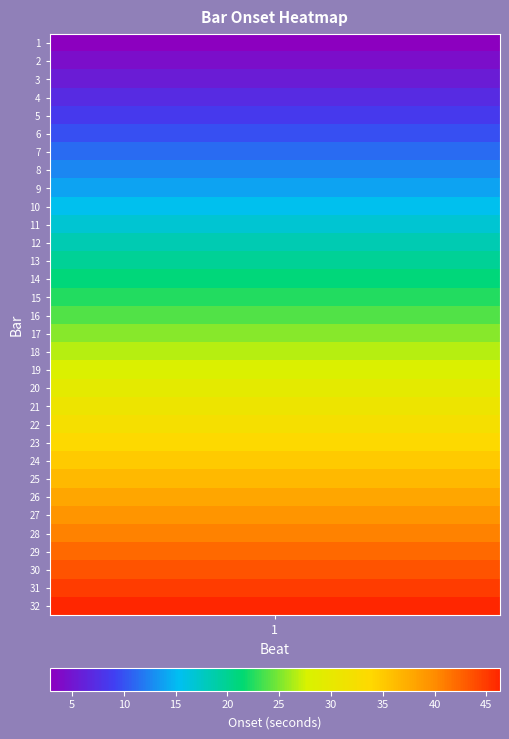

Rank the categories by value from lowest to highest.

1, 2, 3, 4, 5, 6, 7, 8, 9, 10, 11, 12, 13, 14, 15, 16, 17, 18, 19, 20, 21, 22, 23, 24, 25, 26, 27, 28, 29, 30, 31, 32